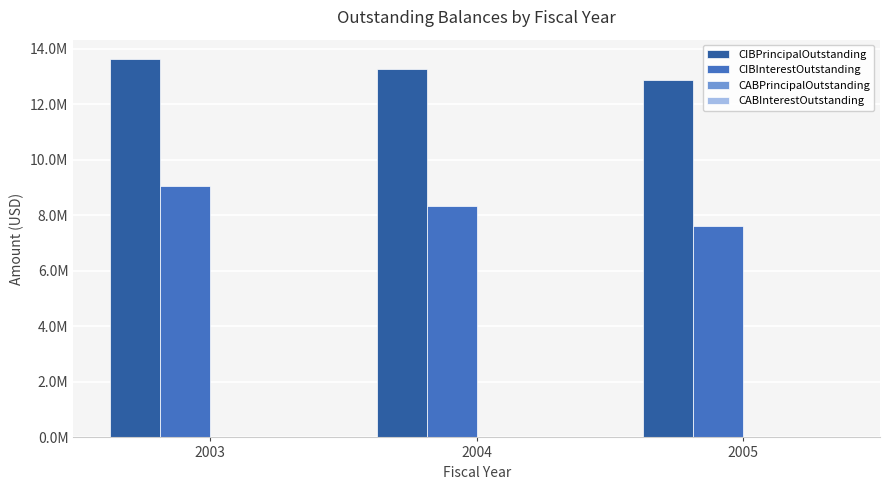

What is the total value across all series at 2004?

21590580.0